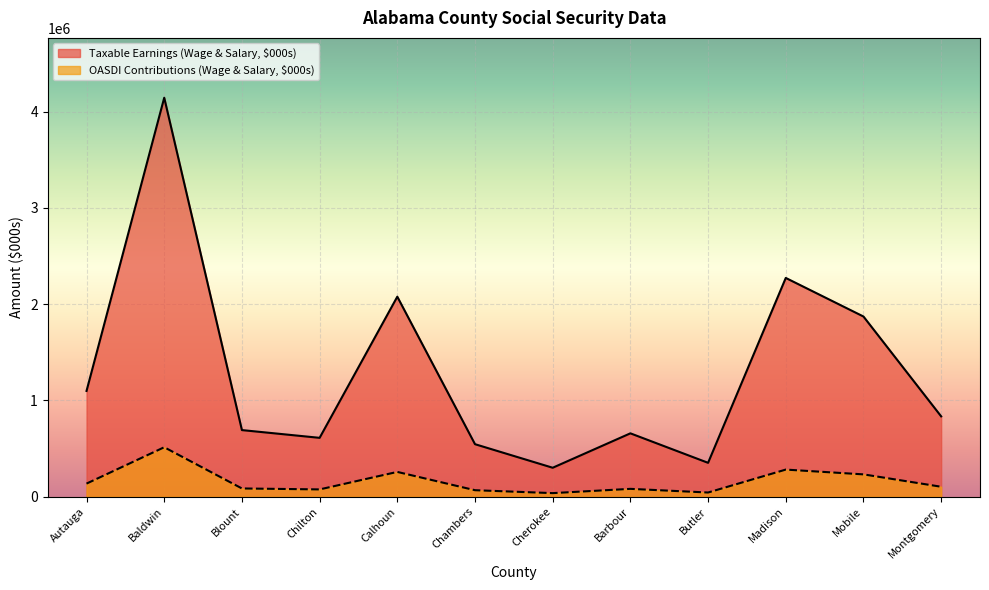

Which category has the highest value across all series?

Baldwin